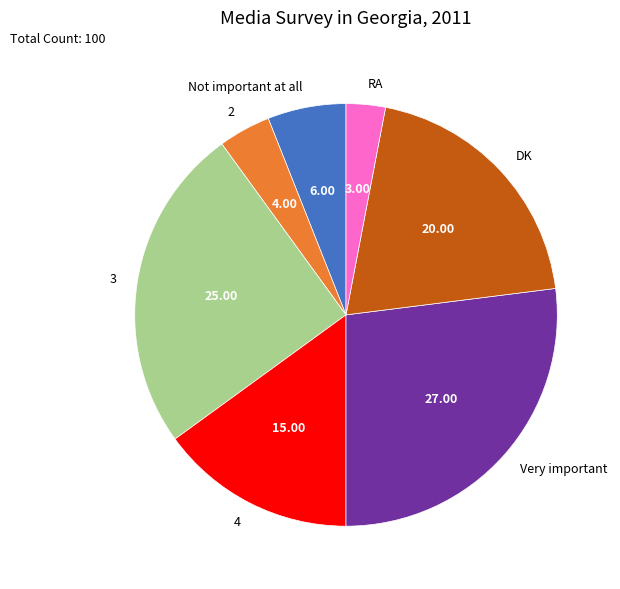

Do 4 and 2 together represent more than half of the pie?

No